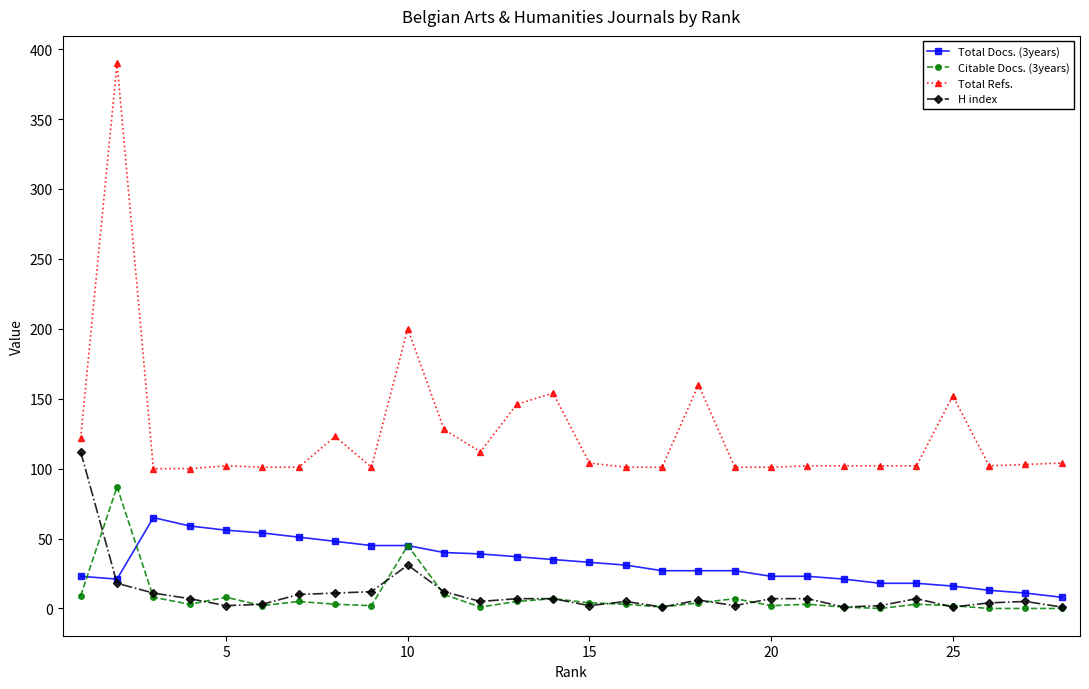

True or false: Citable Docs. (3years) and Total Refs. intersect in this chart.

False